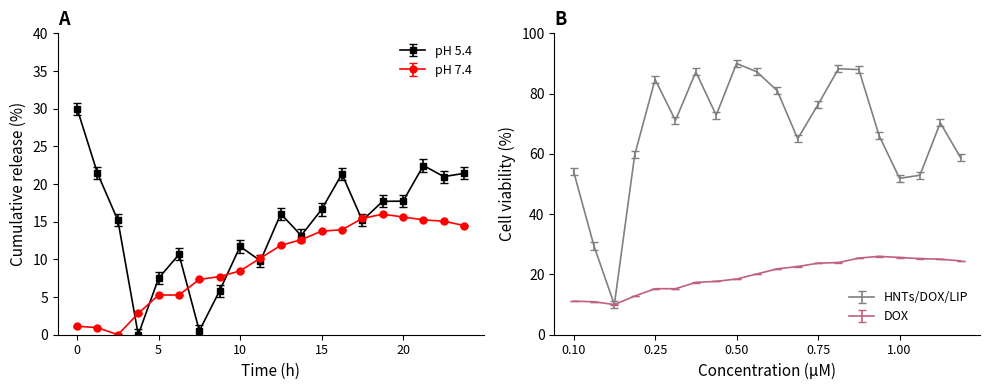

The value of pH 5.4 at 10 is 8.0. True or false?

False